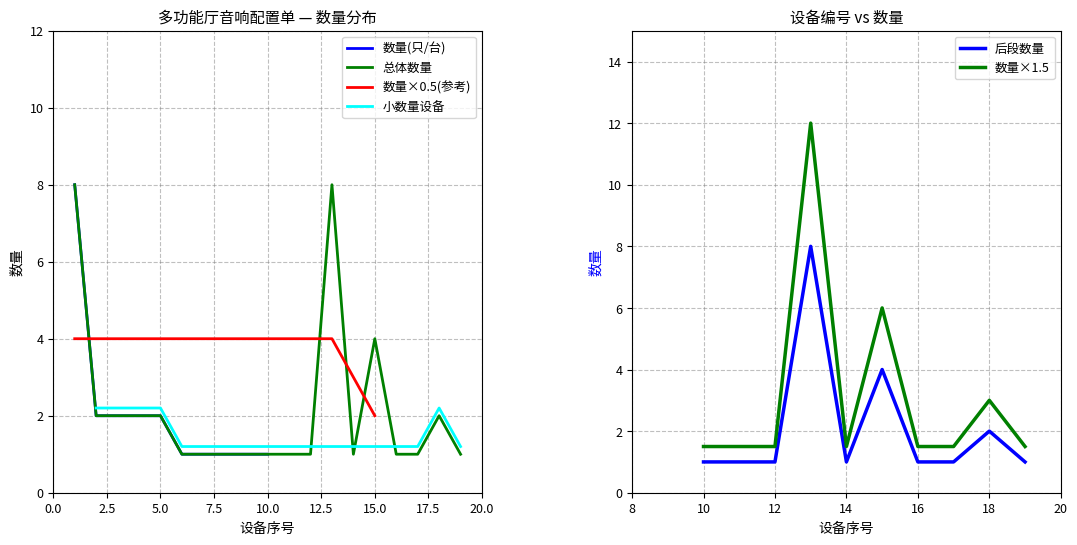

List the labels in order of value, largest first.

1, 13, 15, 2, 3, 4, 5, 18, 6, 7, 8, 9, 10, 11, 12, 14, 16, 17, 19